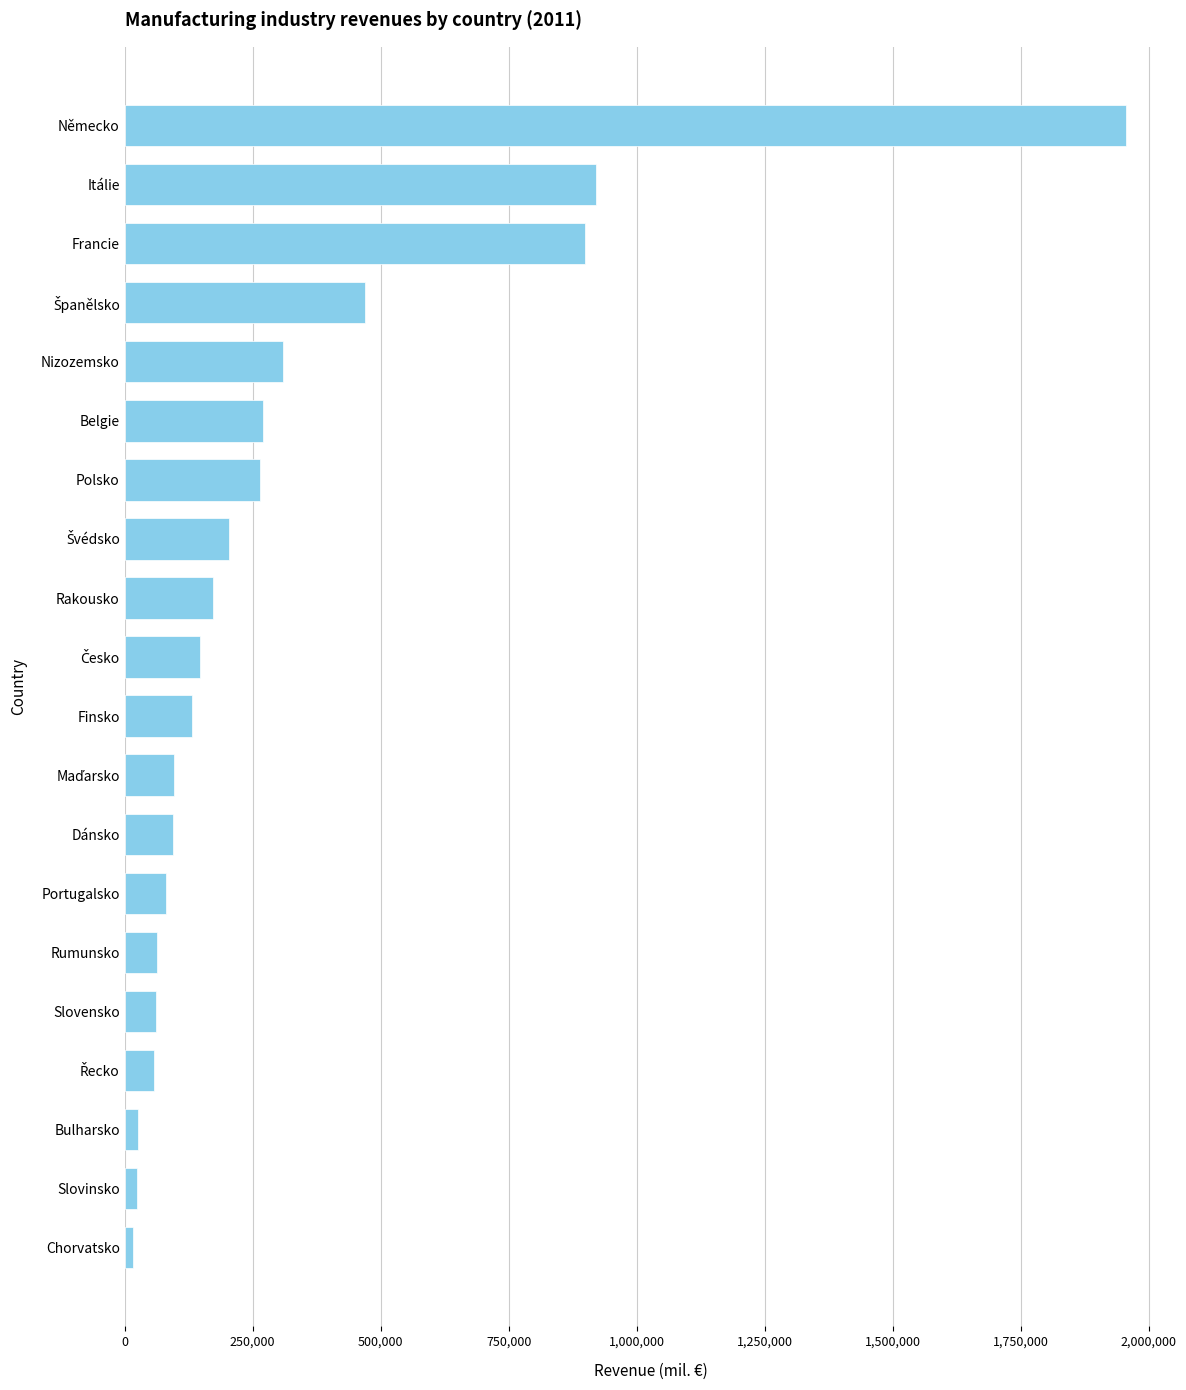

What is the average value?

313312.2